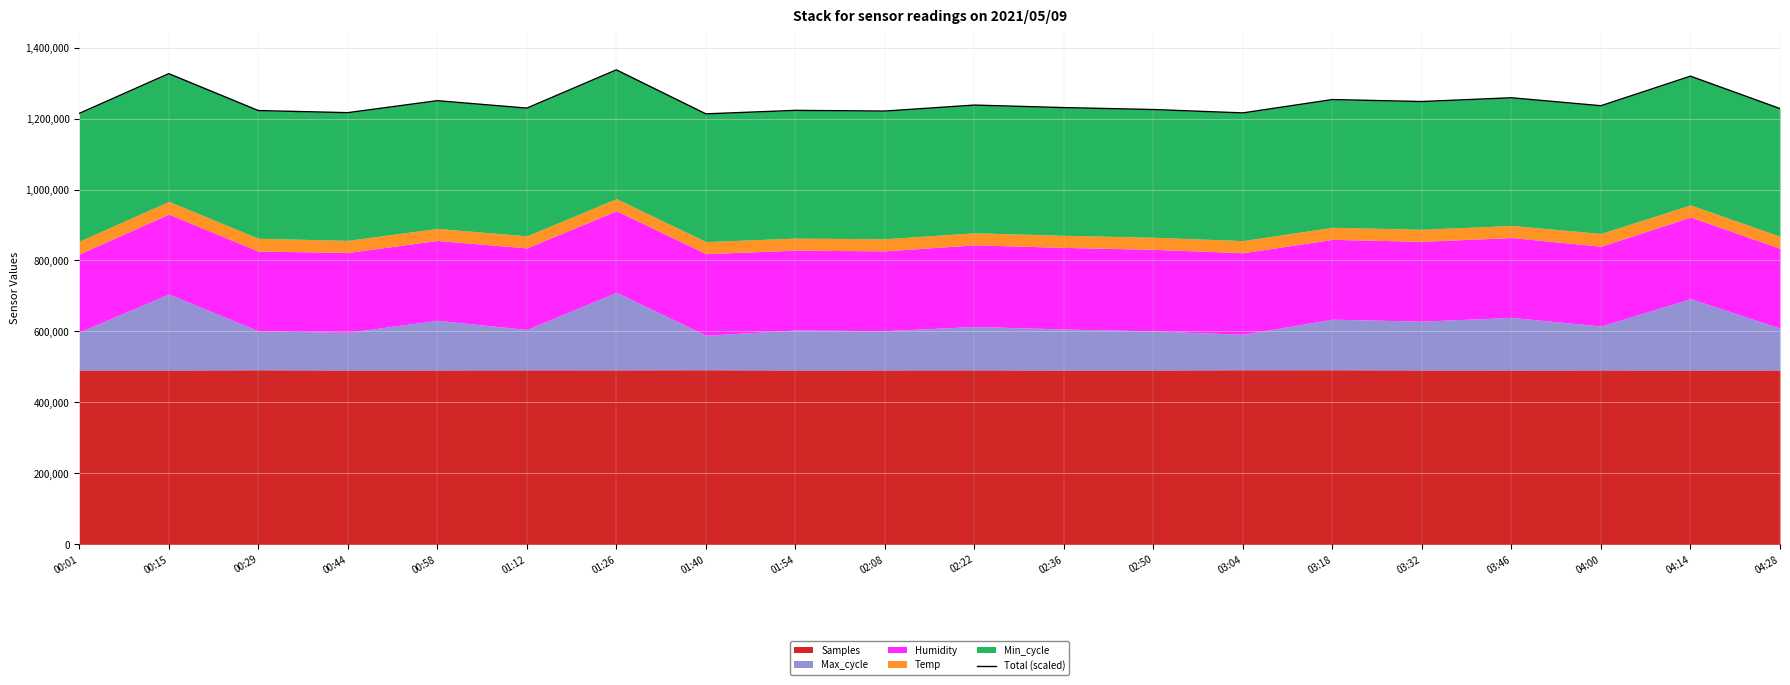

Does the chart display data point markers on the line(s)?

No